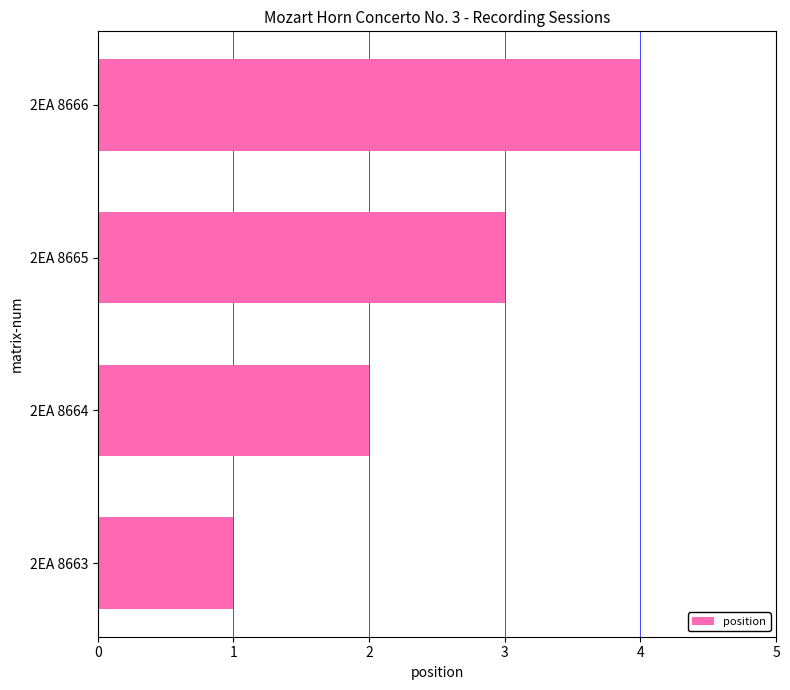

Is it true that the value at 2EA 8664 is 2?

True